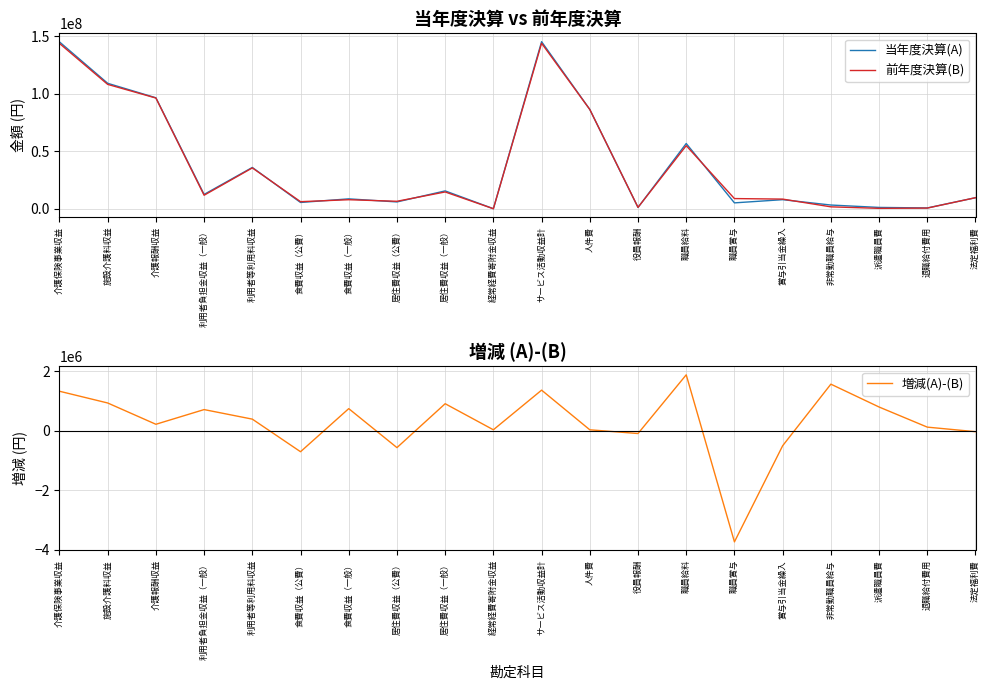

What is the maximum value shown in the chart?

145236567